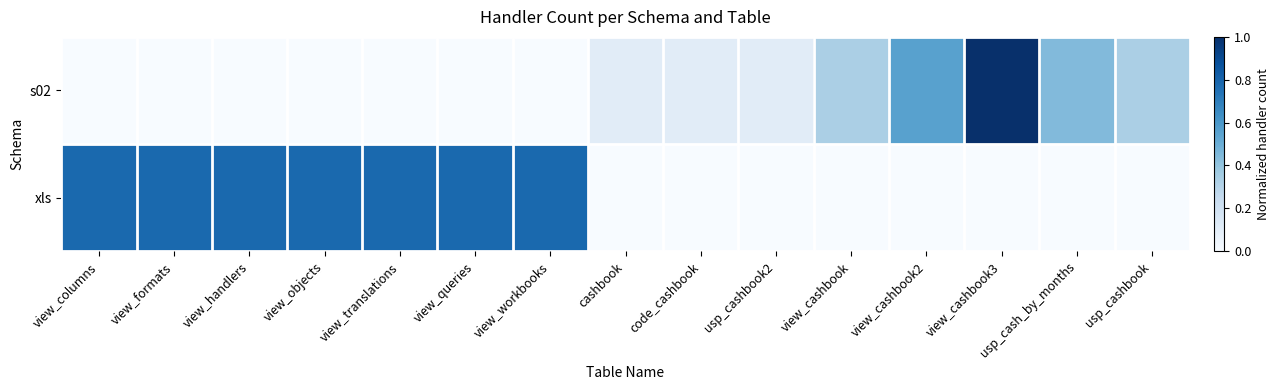

The s02 series shows 0.1 at cashbook. True or false?

True